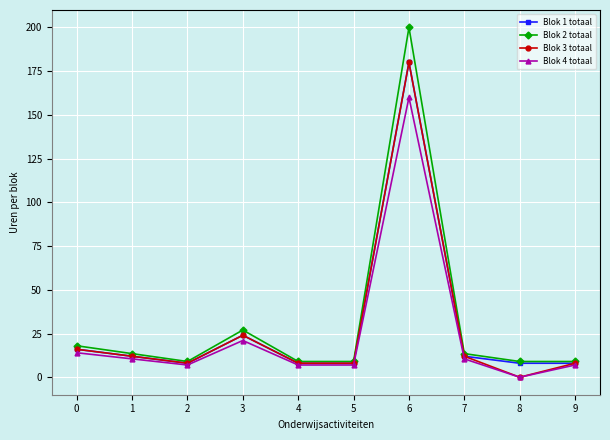

How many data points in Blok 2 totaal are less than 13?

5